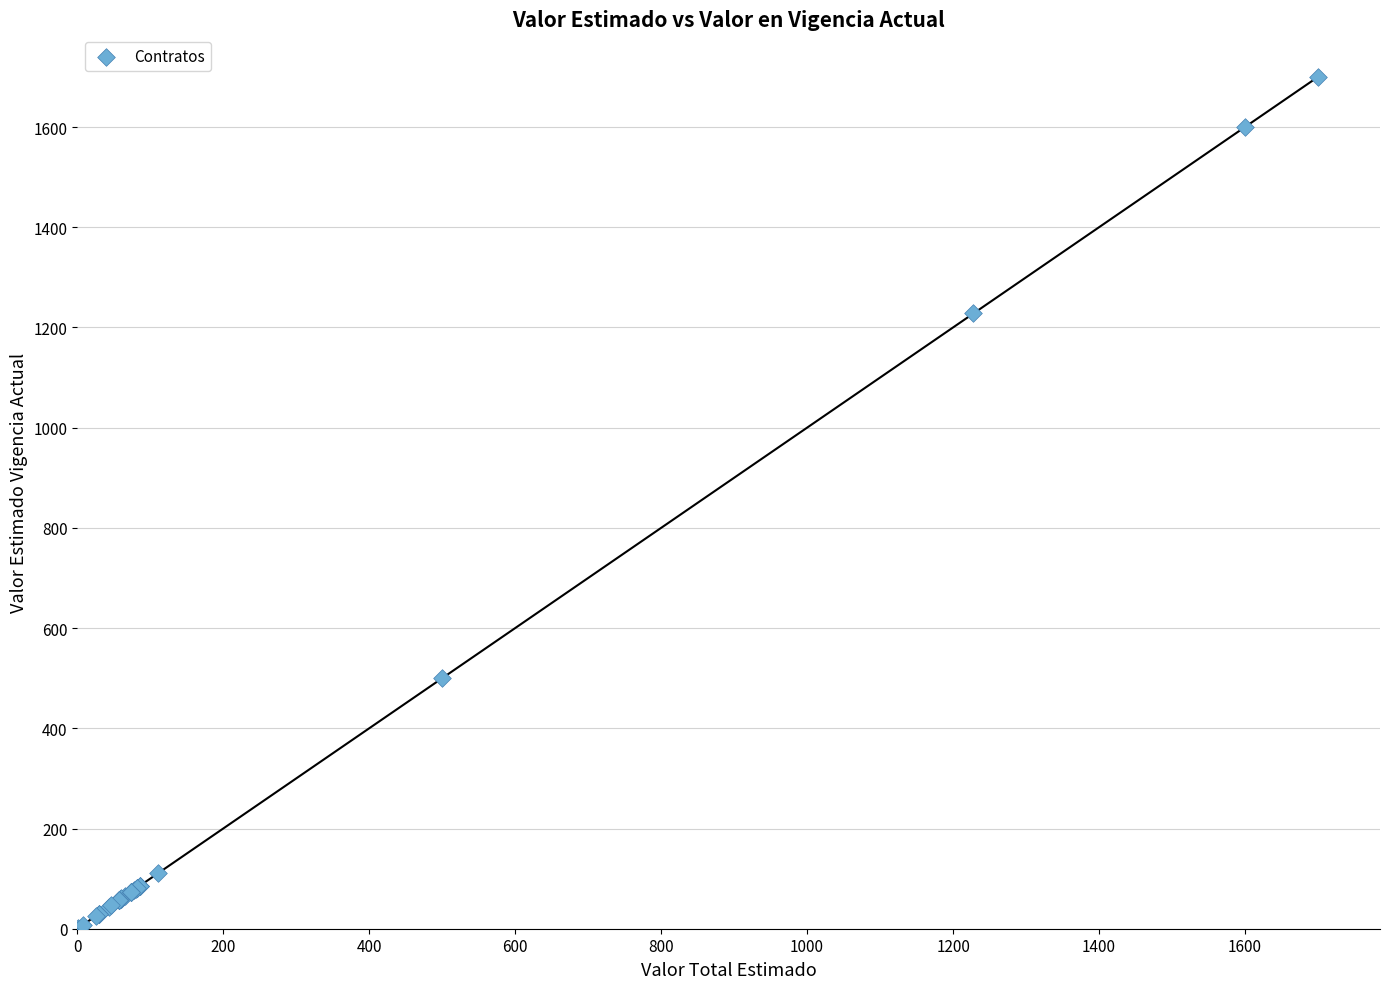

What Y value in the scatter plot is closest to 850?

500.0